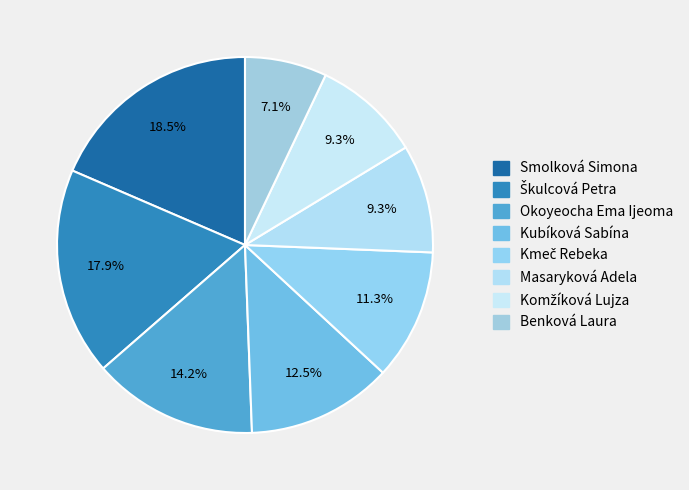

How many segments does this pie chart have?

8